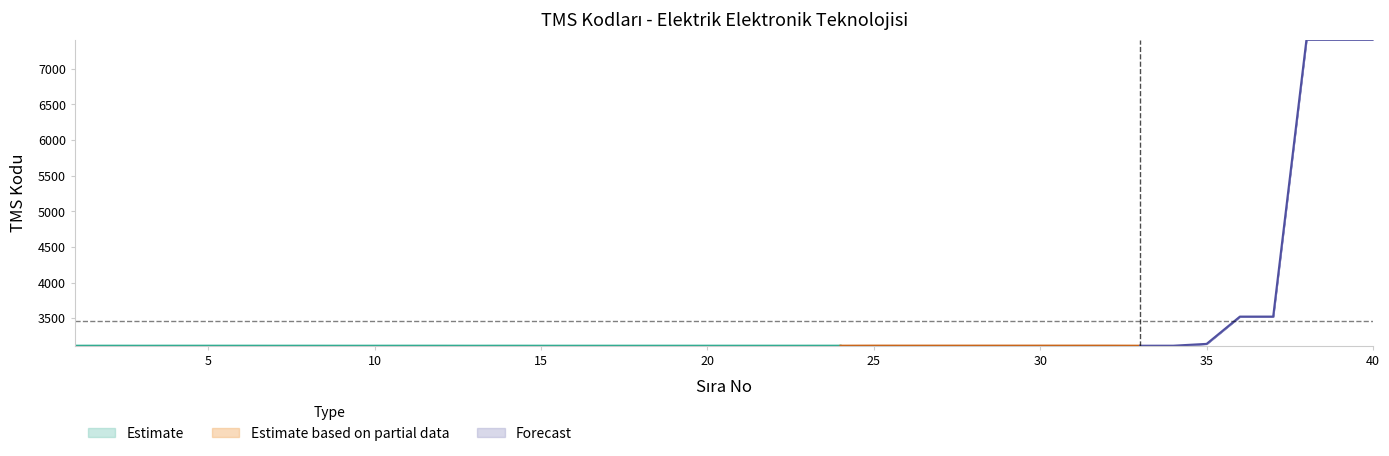

What is the maximum value shown in the chart?

7411.0